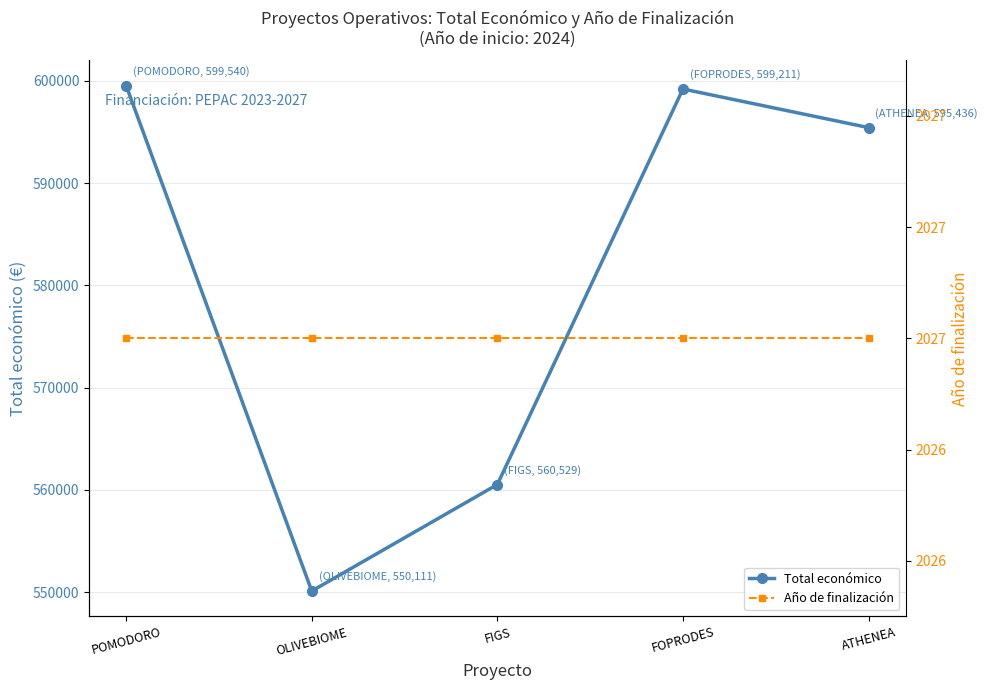

What is the value of the Año de finalización point at the 5th from the left?

2027